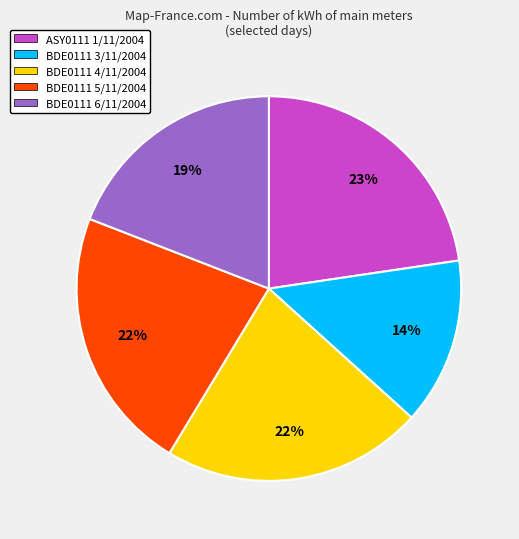

Is it true that BDE0111 6/11/2004 is 32% of the pie?

False